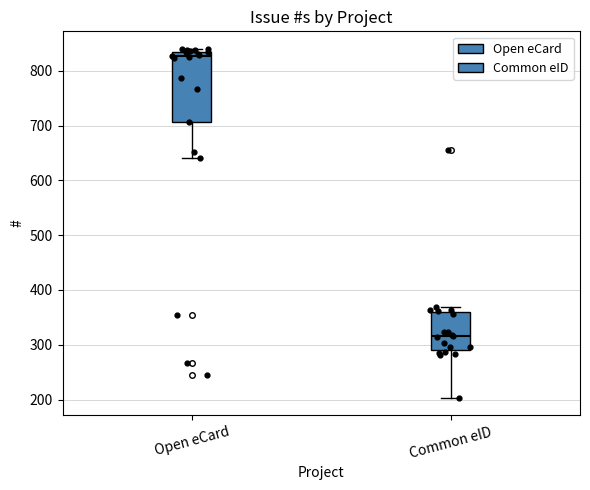

Reading left to right, read every box against the y-axis: the position of its median line, the range the box covers, and the ends of its whiskers. The values are not printed on the chart, so give them approximately, as read against the axis.

Open eCard: median 830, box 710 to 840, whiskers 640 to 840 (just above the box's upper edge)
Common eID: median 320, box 290 to 360, whiskers 200 to 370